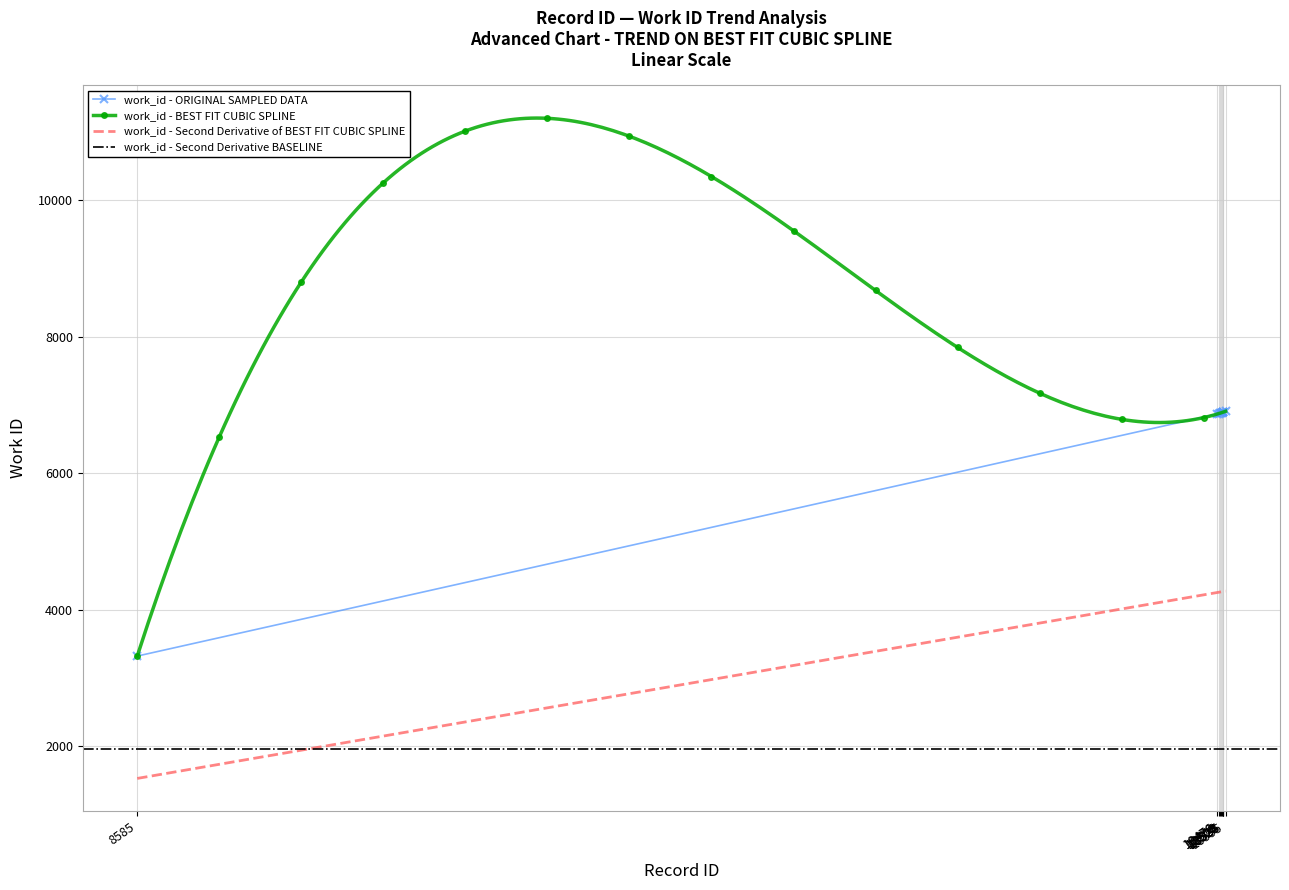

Rank the categories by value from highest to lowest.

18555, 18535, 18528, 18527, 18524, 18509, 18506, 18492, 18476, 8585